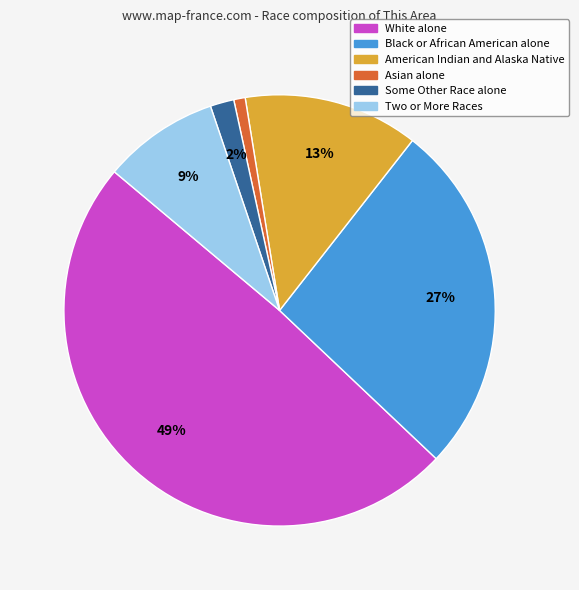

Count the number of slices in the pie.

6